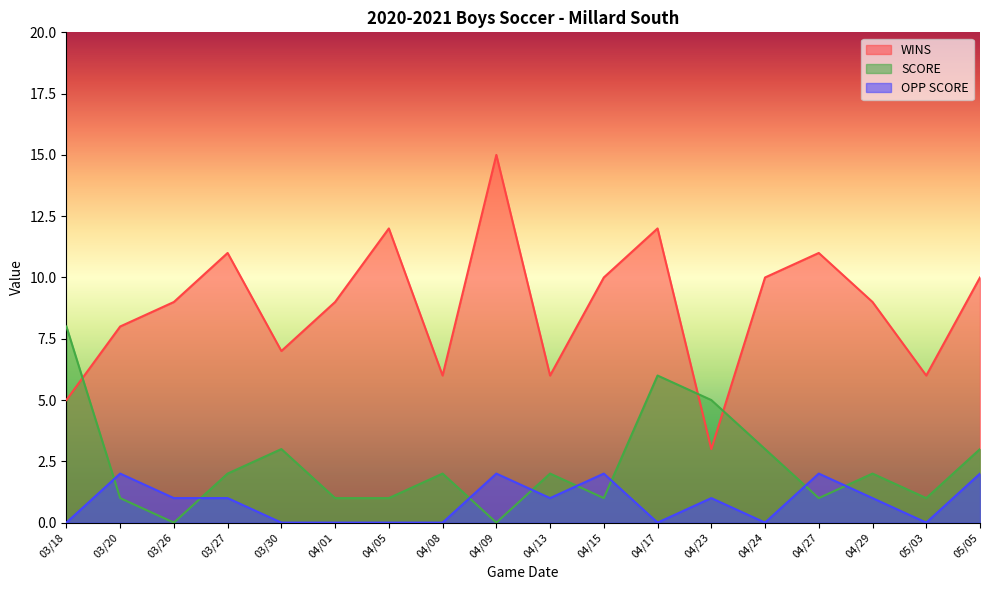

Which series has the widest spread of values?

WINS